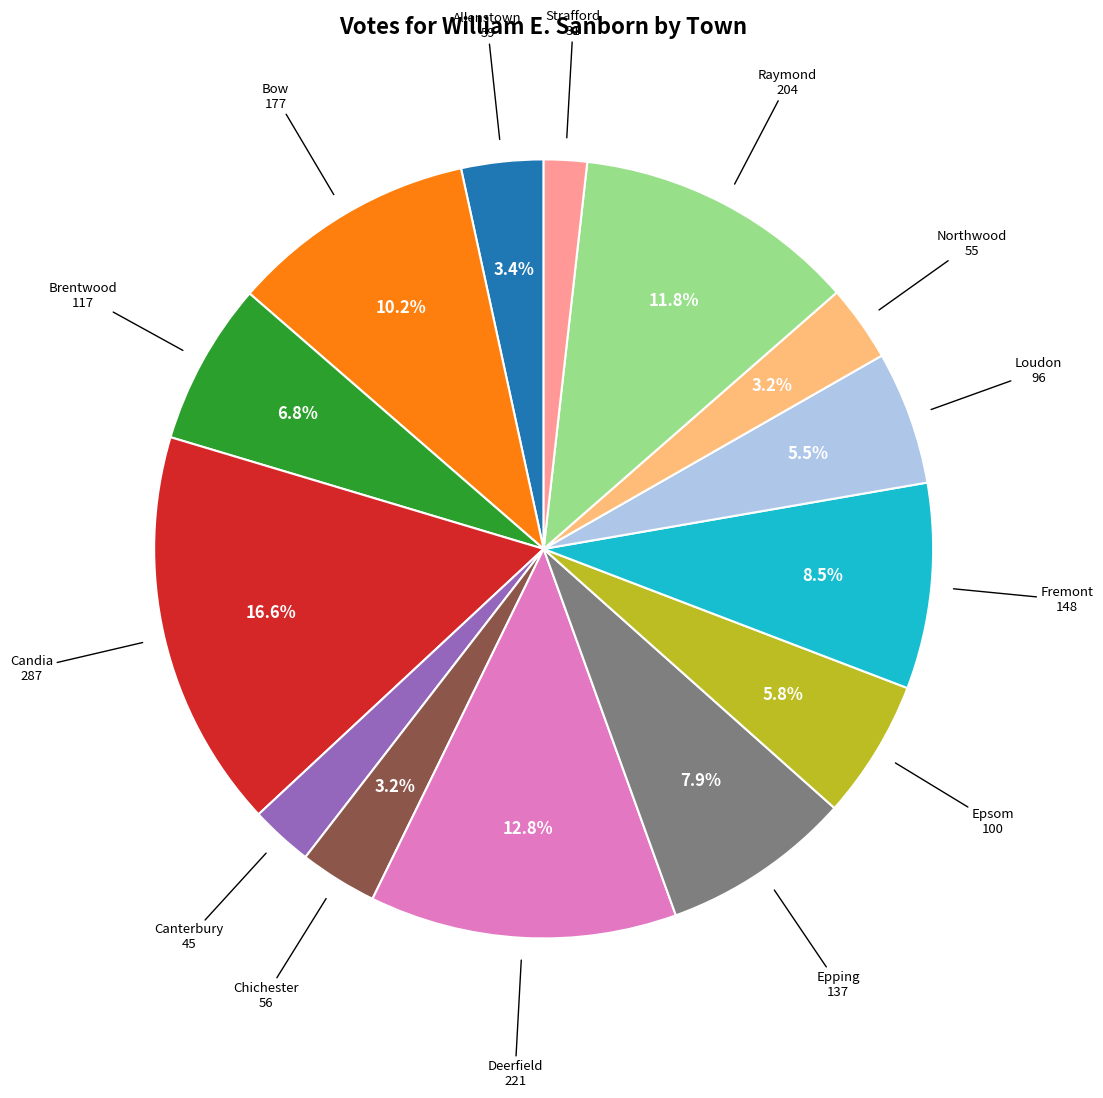

How many slices are in this pie chart?

14